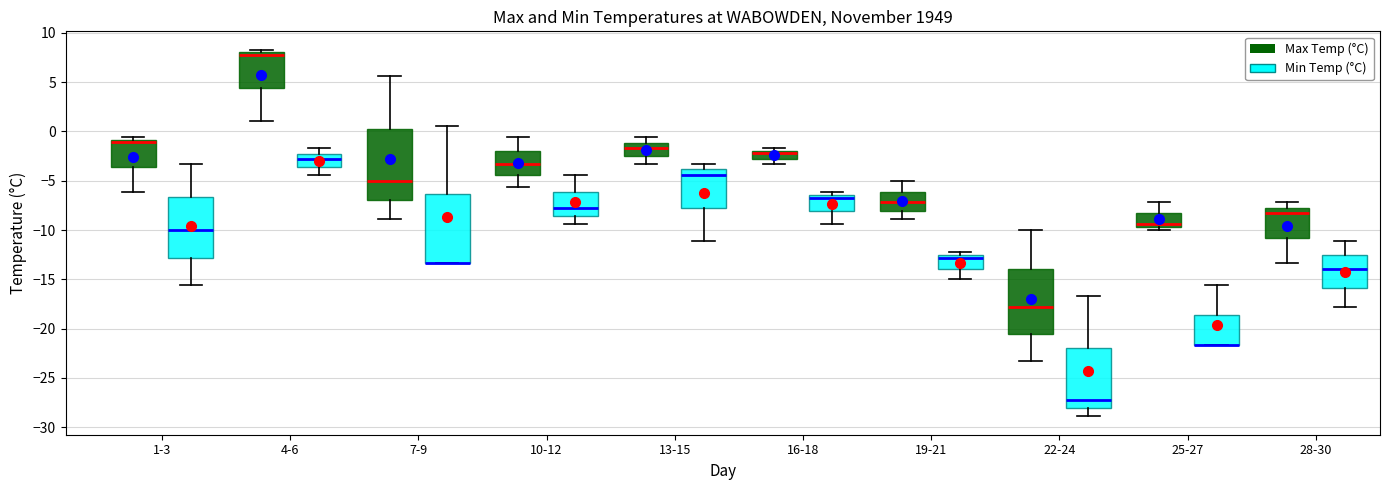

Where is the upper edge of the box for 28-30 (Max Temp (°C)) on the y-axis? The values are not printed on the chart, so give them approximately, as read against the axis.

-7.5